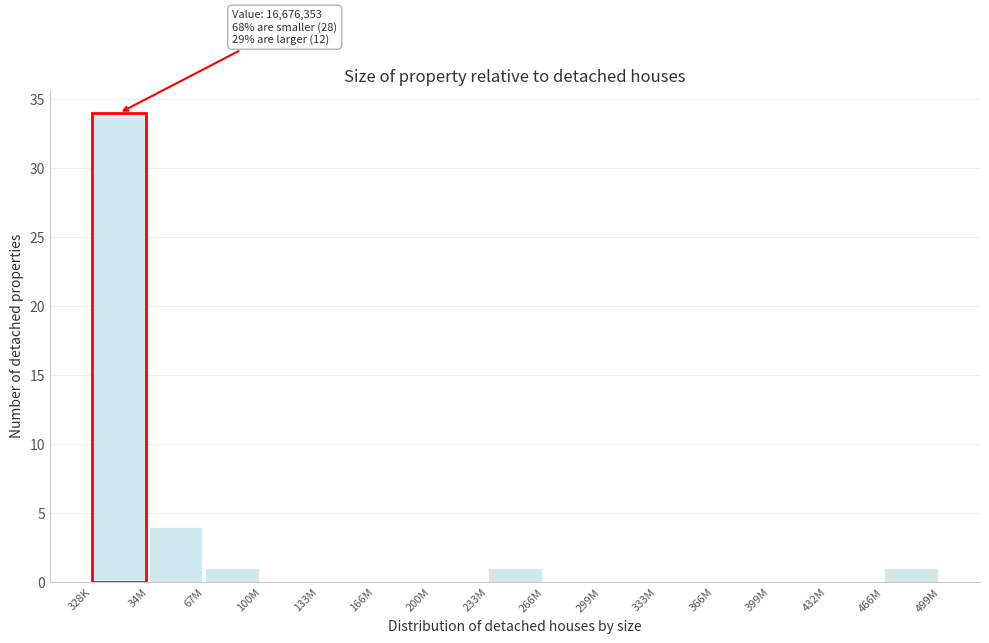

Reading right to left, extract all data points from this chart.

466M=1	432M=0	399M=0	366M=0	333M=0	299M=0	266M=0	233M=1	200M=0	166M=0	133M=0	100M=0	67M=1	34M=4	328K=34